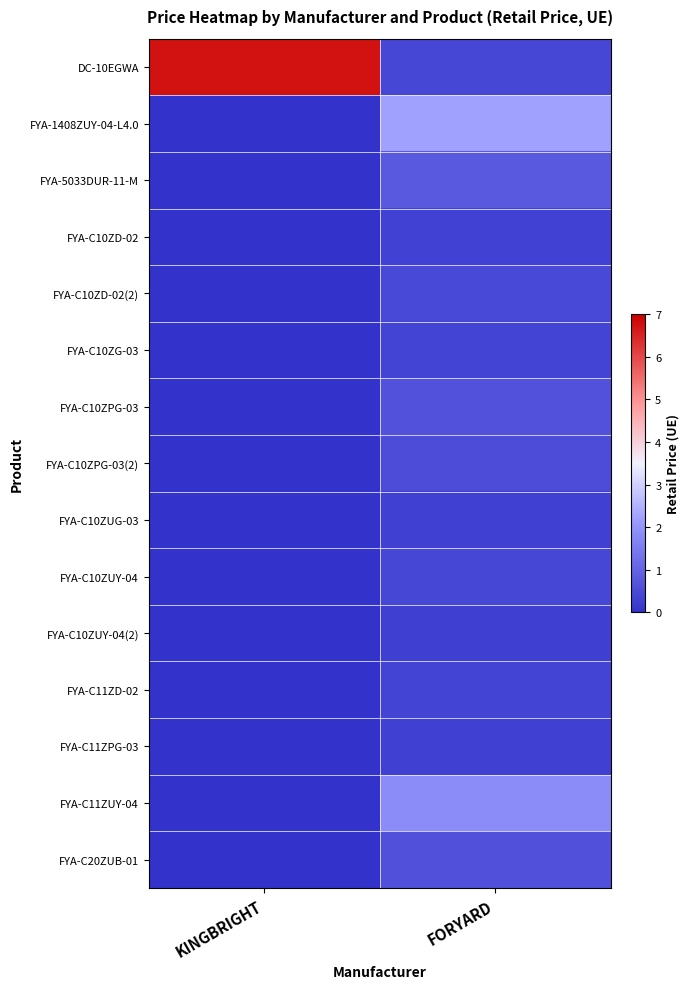

Which series has the largest range (max minus min)?

DC-10EGWA